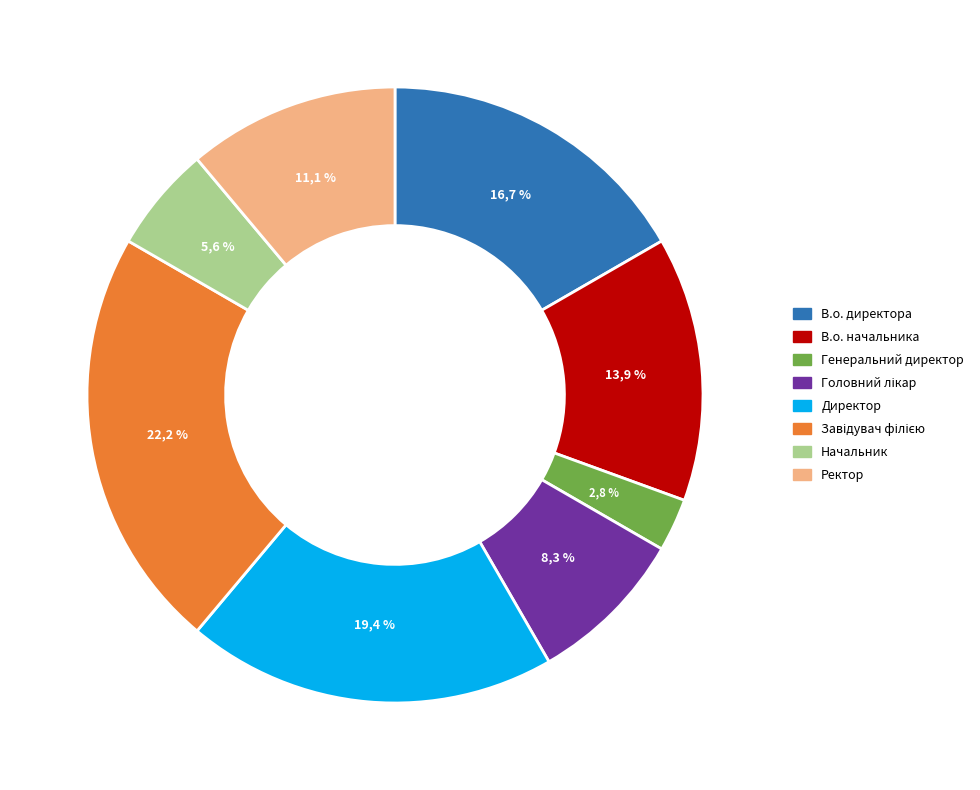

Count the number of slices in the pie.

8